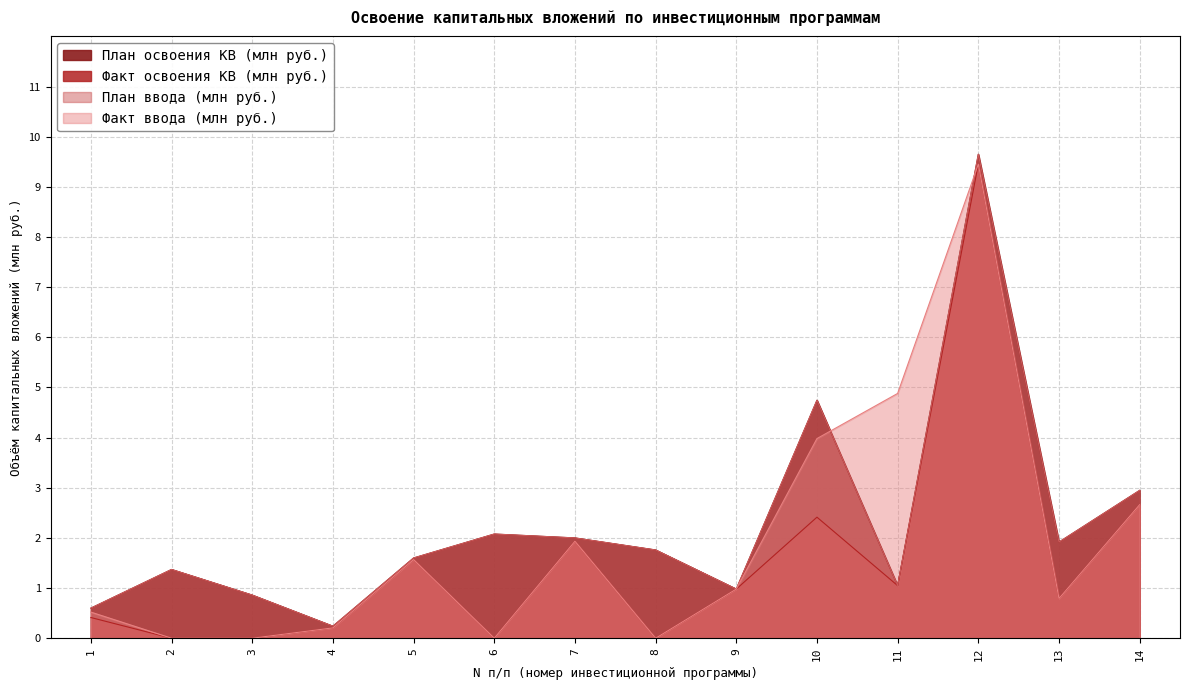

How many lines are shown in the chart?

4